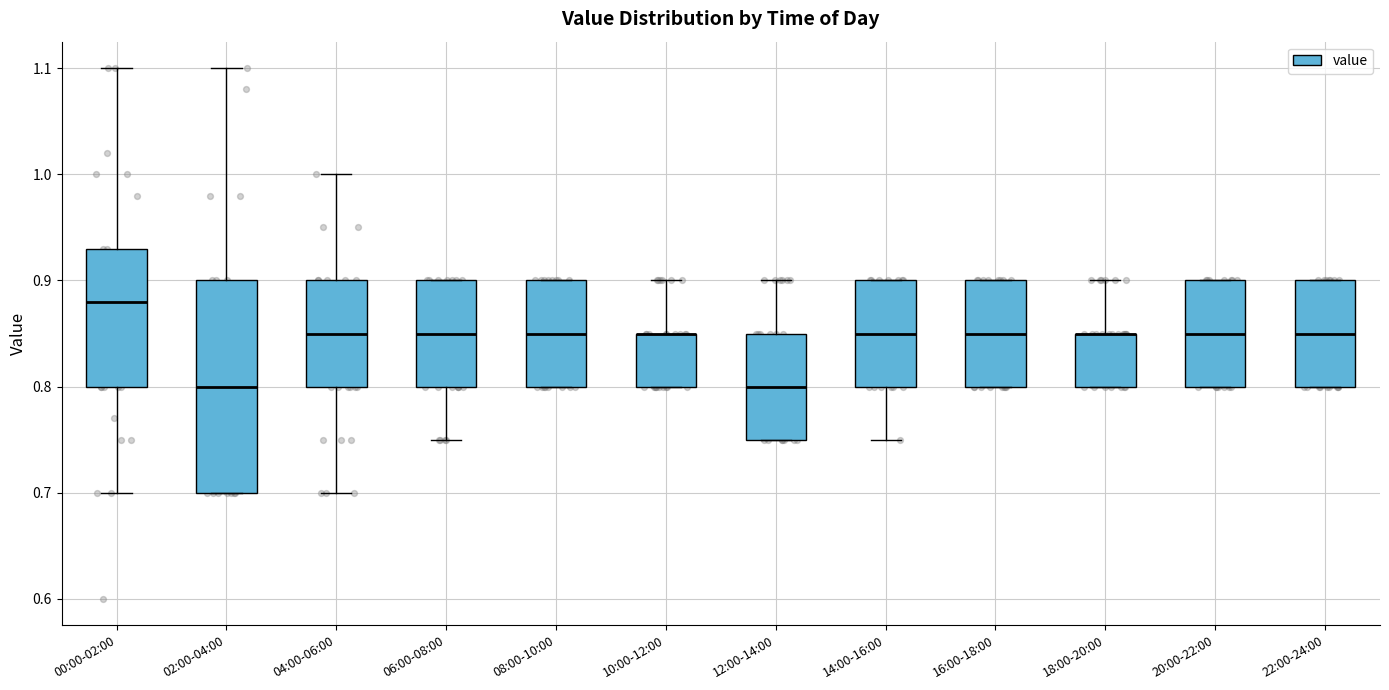

Comparing the boxes themselves (not the whiskers), which one is the tallest?

02:00-04:00